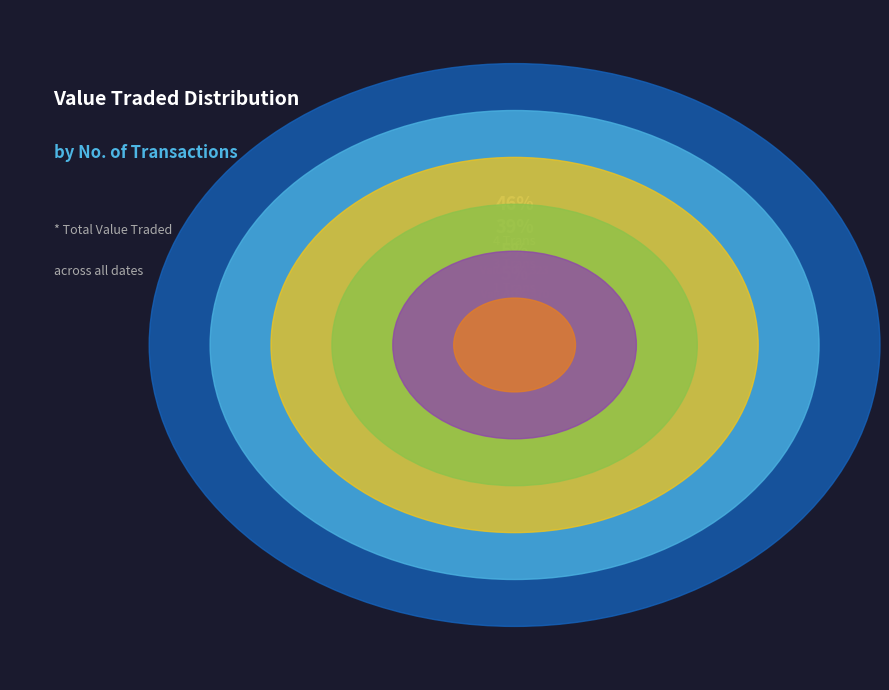

Do 1 and 4 together represent more than half of the pie?

No